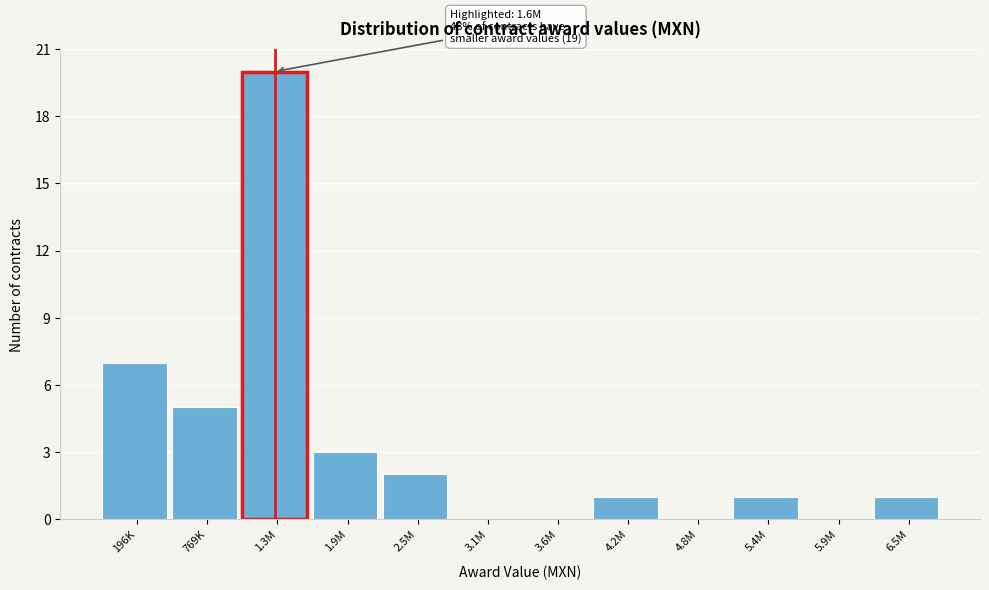

Reading left to right, extract all data points from this chart.

196K=7	769K=5	1.3M=20	1.9M=3	2.5M=2	3.1M=0	3.6M=0	4.2M=1	4.8M=0	5.4M=1	5.9M=0	6.5M=1